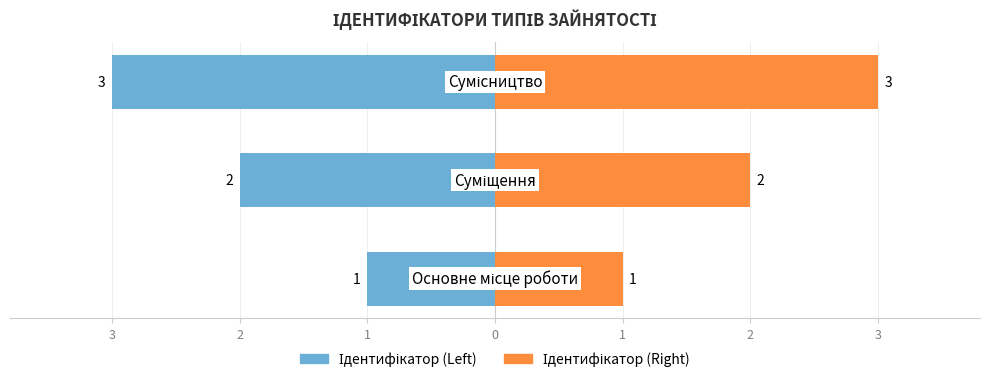

How many data points in Ідентифікатор (Left) are less than -2?

1